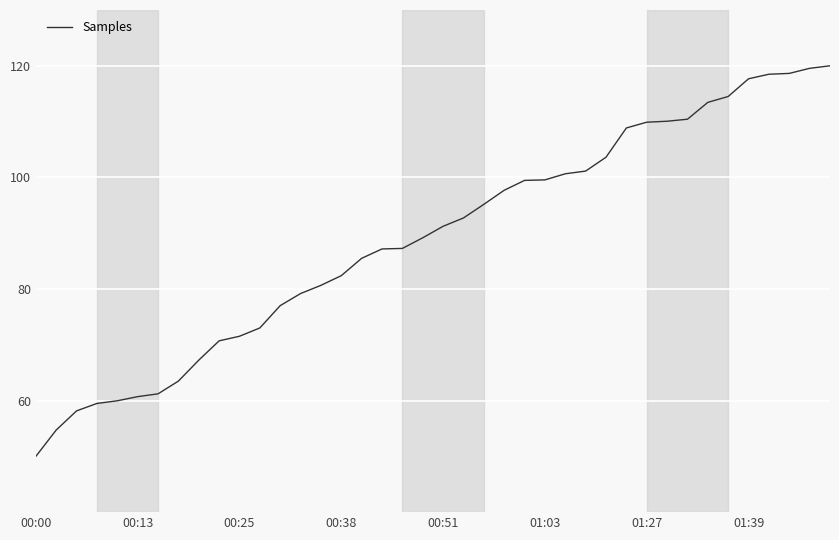

What is the greatest value displayed?

120.0